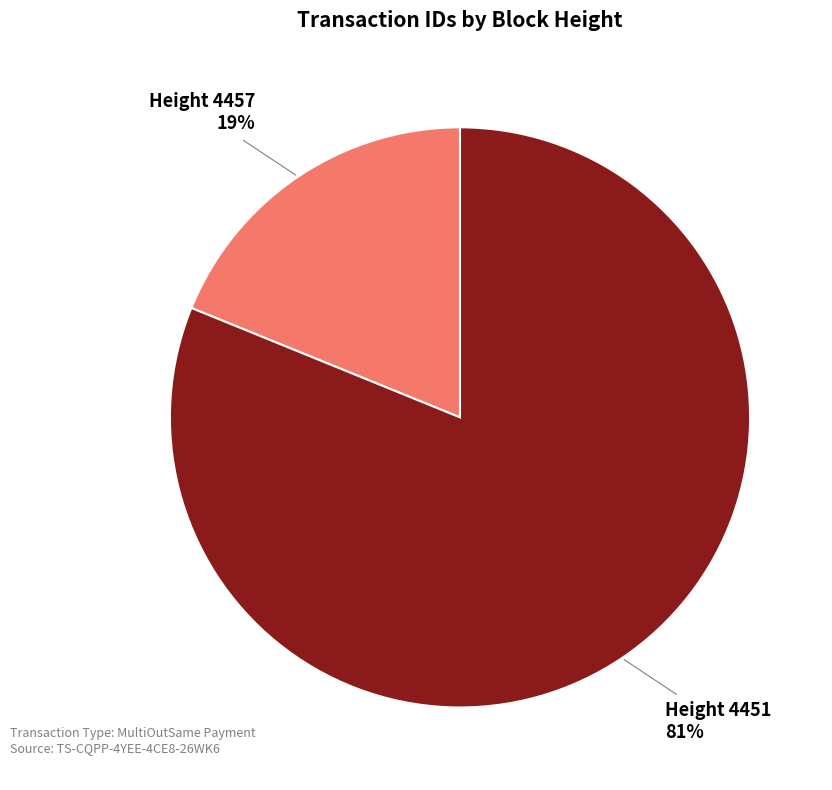

Combined, do Height 4457 and Height 4451 account for over 50%?

Yes